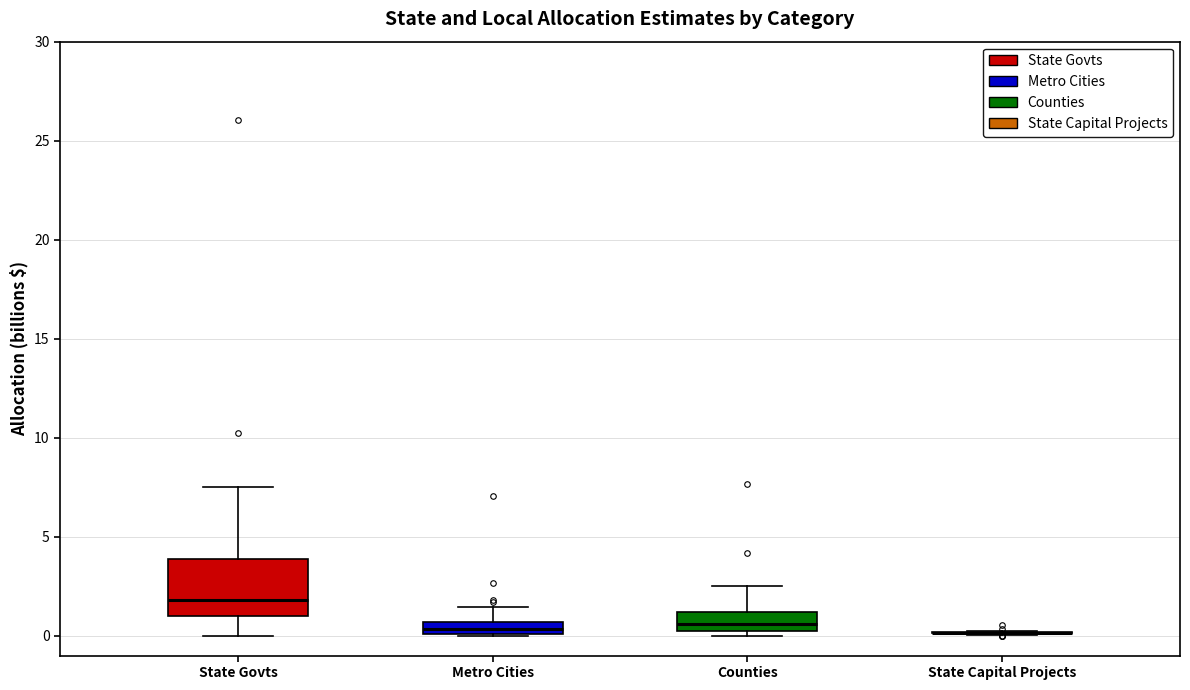

Which box is the tallest, from its lower edge to its upper edge?

State Govts